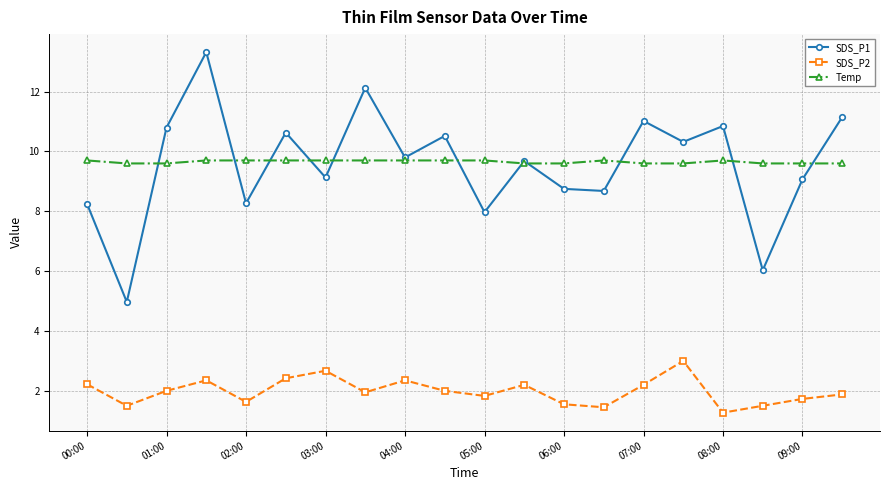

What are all the series names shown in the legend?

SDS_P1, SDS_P2, Temp